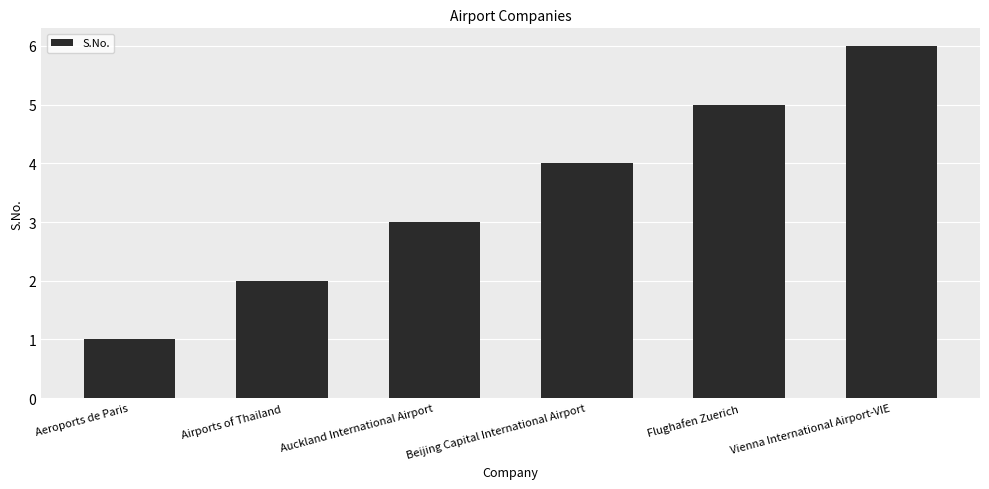

What is the change in value from Beijing Capital International Airport to Vienna International Airport-VIE?

+2